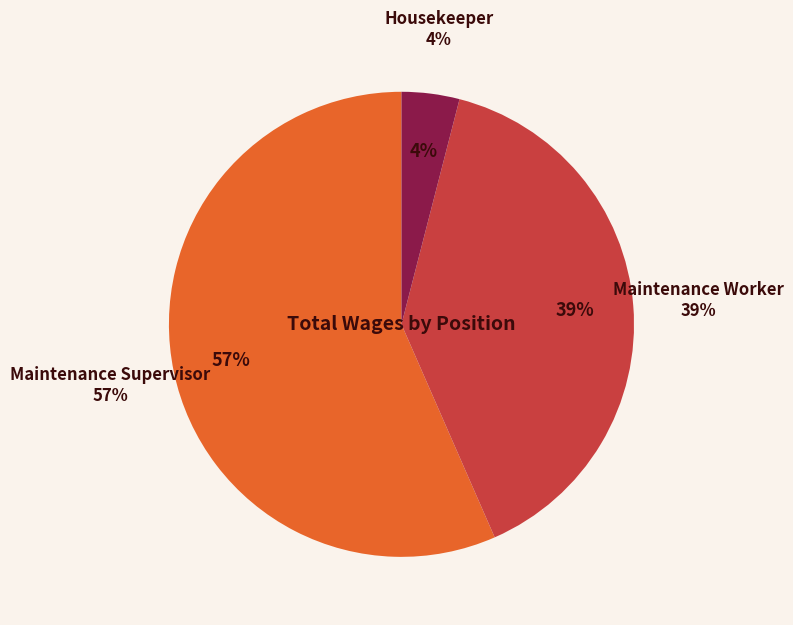

To the nearest percent, what percentage of the pie is Maintenance Supervisor?

57%